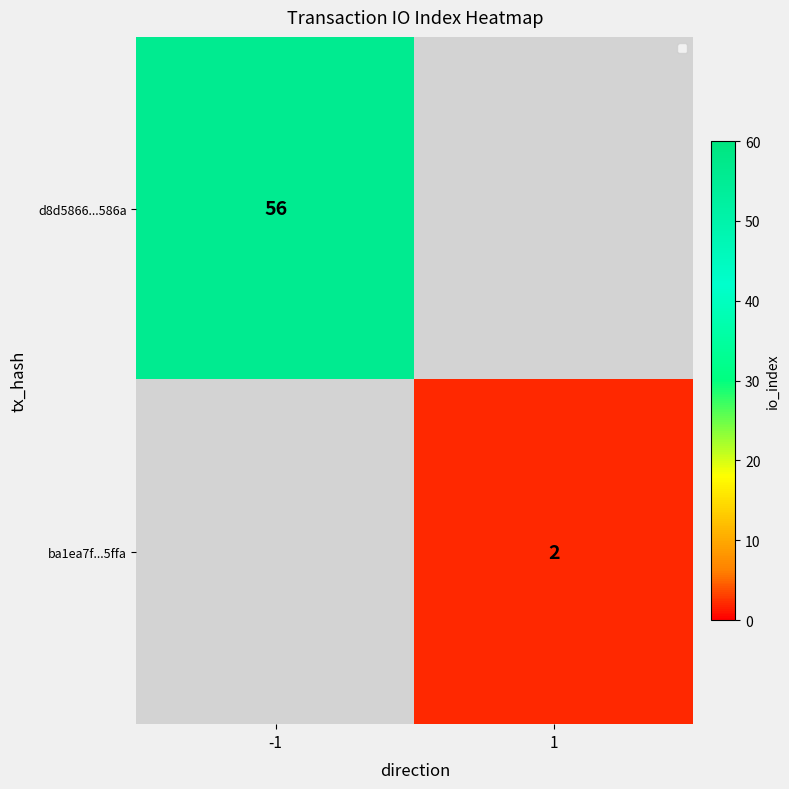

The value of ba1ea7f...5ffa at 1 is 2. True or false?

True